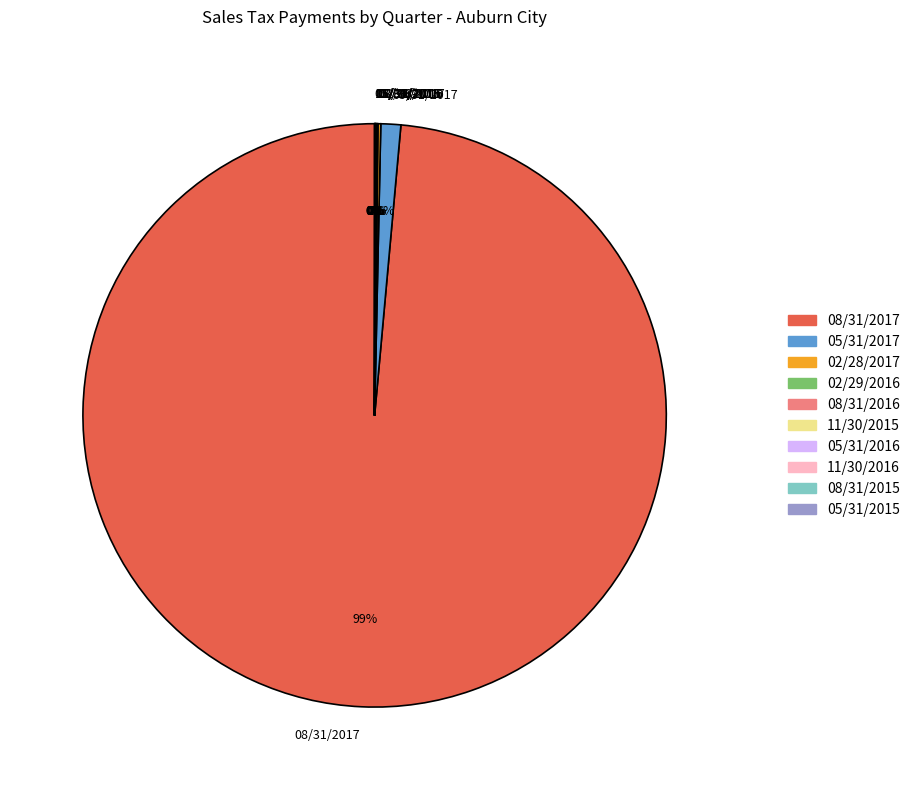

What is the largest slice in the pie chart?

08/31/2017